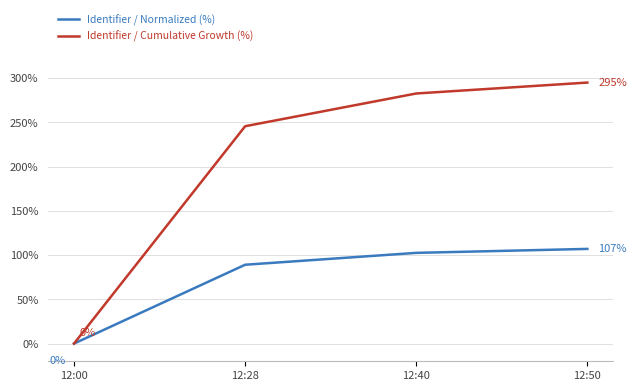

Does the chart have visible grid lines?

Yes